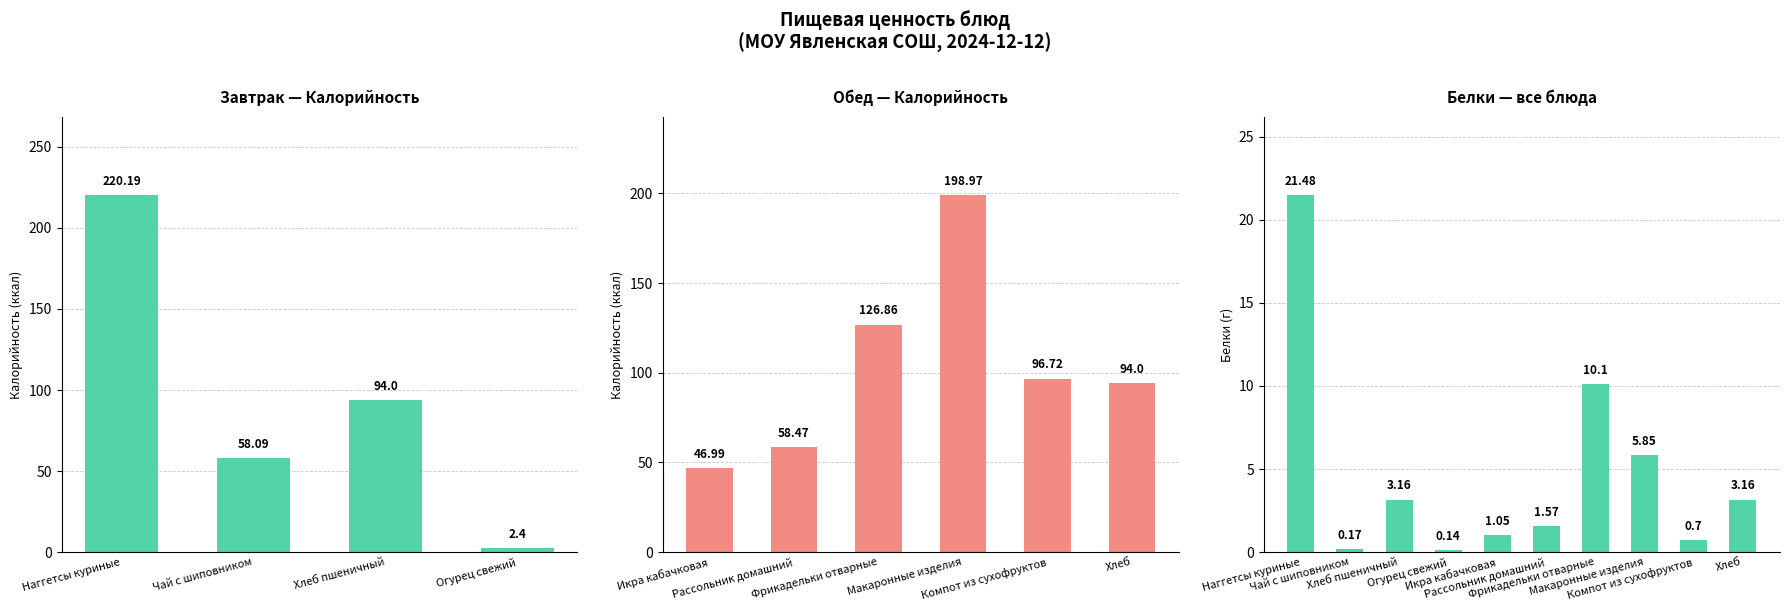

Which has a higher value, Наггетсы куриные or Макаронные изделия?

Наггетсы куриные